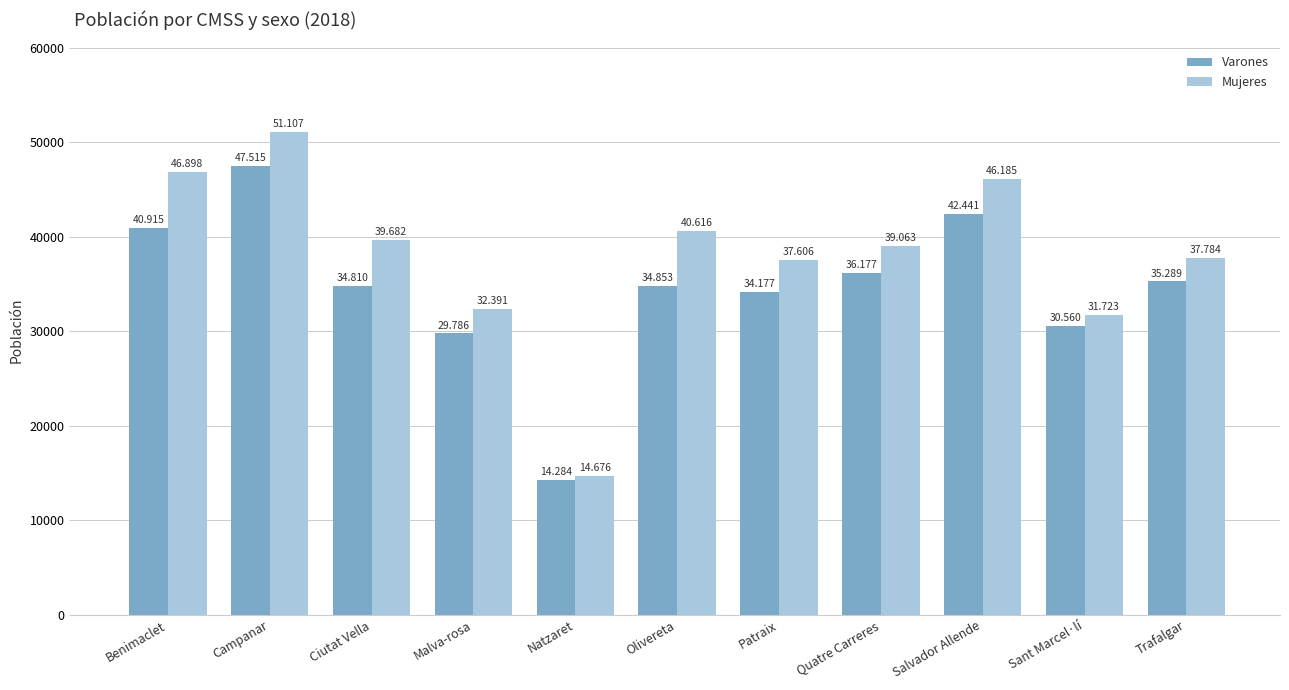

How many bars are there in total?

22